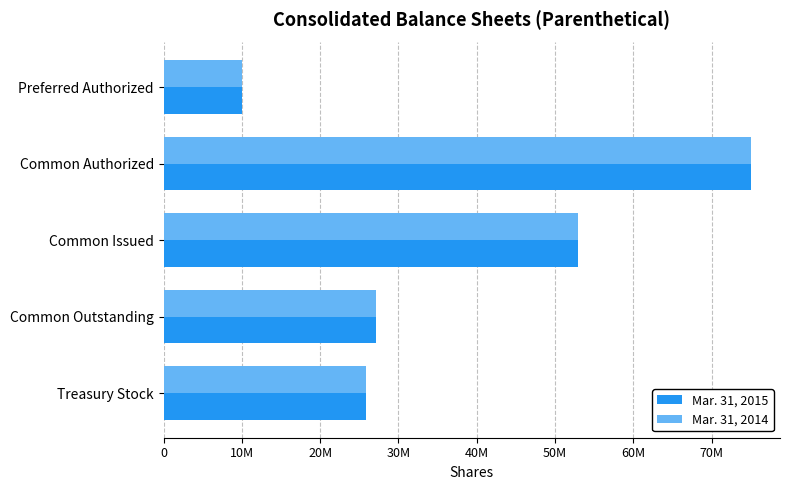

List the labels in order of Mar. 31, 2015 value, largest first.

Common Authorized, Common Issued, Common Outstanding, Treasury Stock, Preferred Authorized